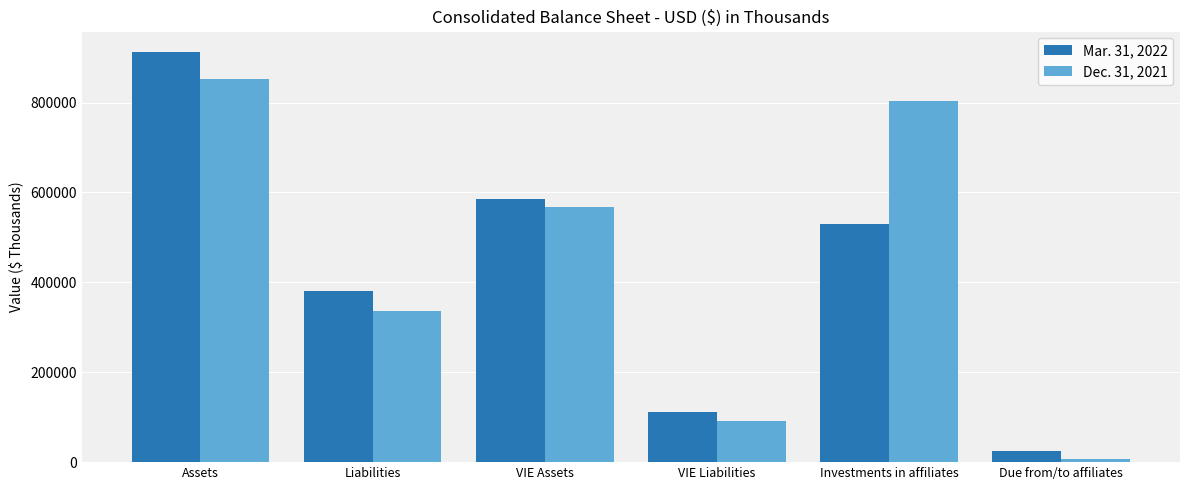

The Mar. 31, 2022 series shows 940353 at VIE Assets. True or false?

False